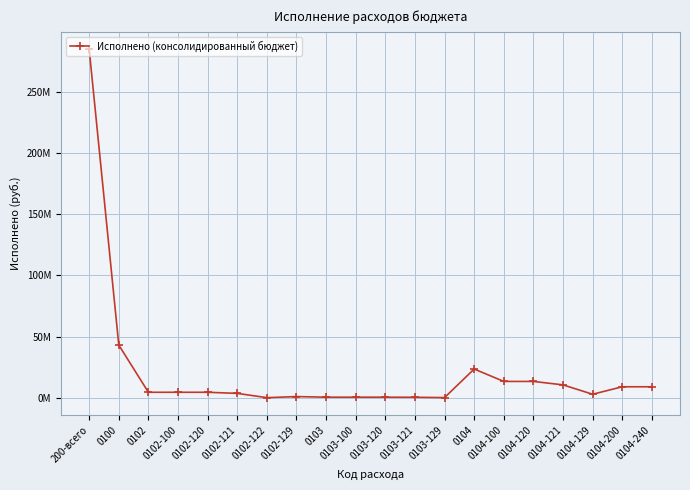

Reading left to right, extract all data points from this chart.

285161282.4	43039262.7	4411165.2	4411165.2	4411165.2	3502365.5	9727.8	899071.9	382038.3	382038.3	382038.3	312018.6	70019.7	23445906.4	13285058.7	13285058.7	10468583.6	2796311.4	8917445.9	8917445.9